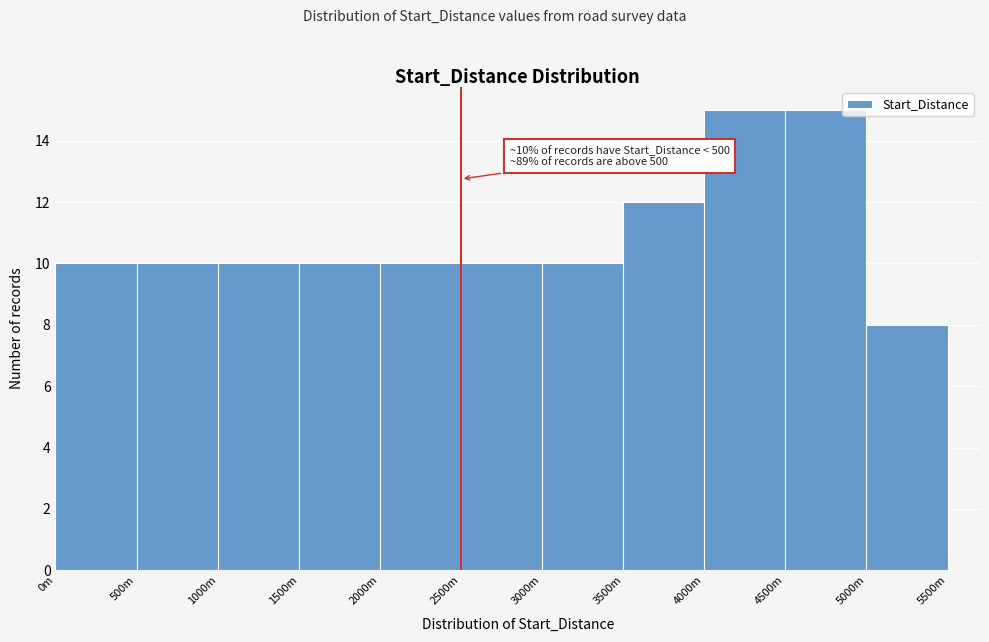

Reading right to left, transcribe all the data shown in this chart.

5000m=8	4500m=15	4000m=15	3500m=12	3000m=10	2500m=10	2000m=10	1500m=10	1000m=10	500m=10	0m=10